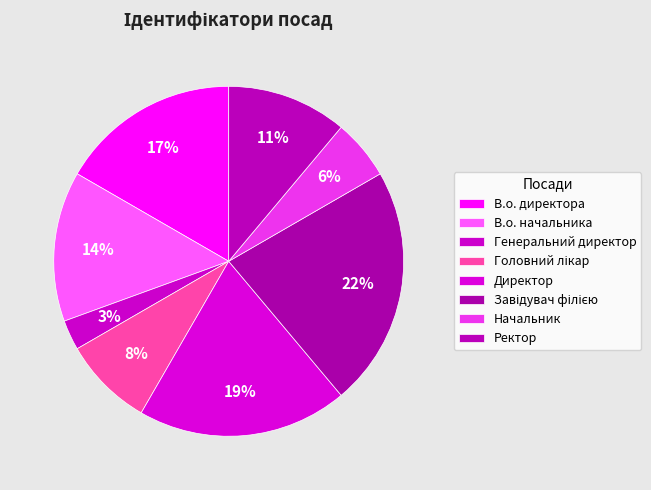

Does Начальник account for over 50% of the chart?

No